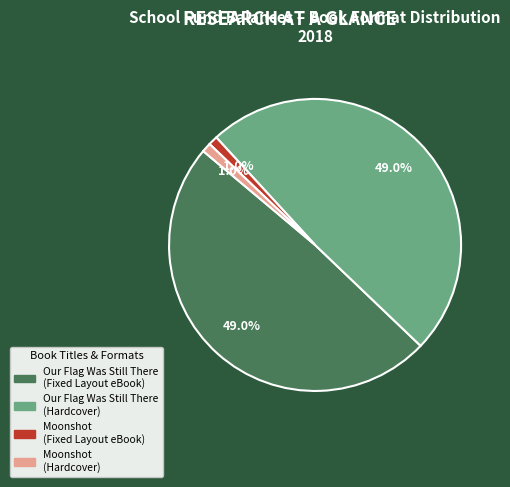

Between Our Flag Was Still There (Hardcover) and Moonshot (Fixed Layout eBook), which is larger?

Our Flag Was Still There (Hardcover)